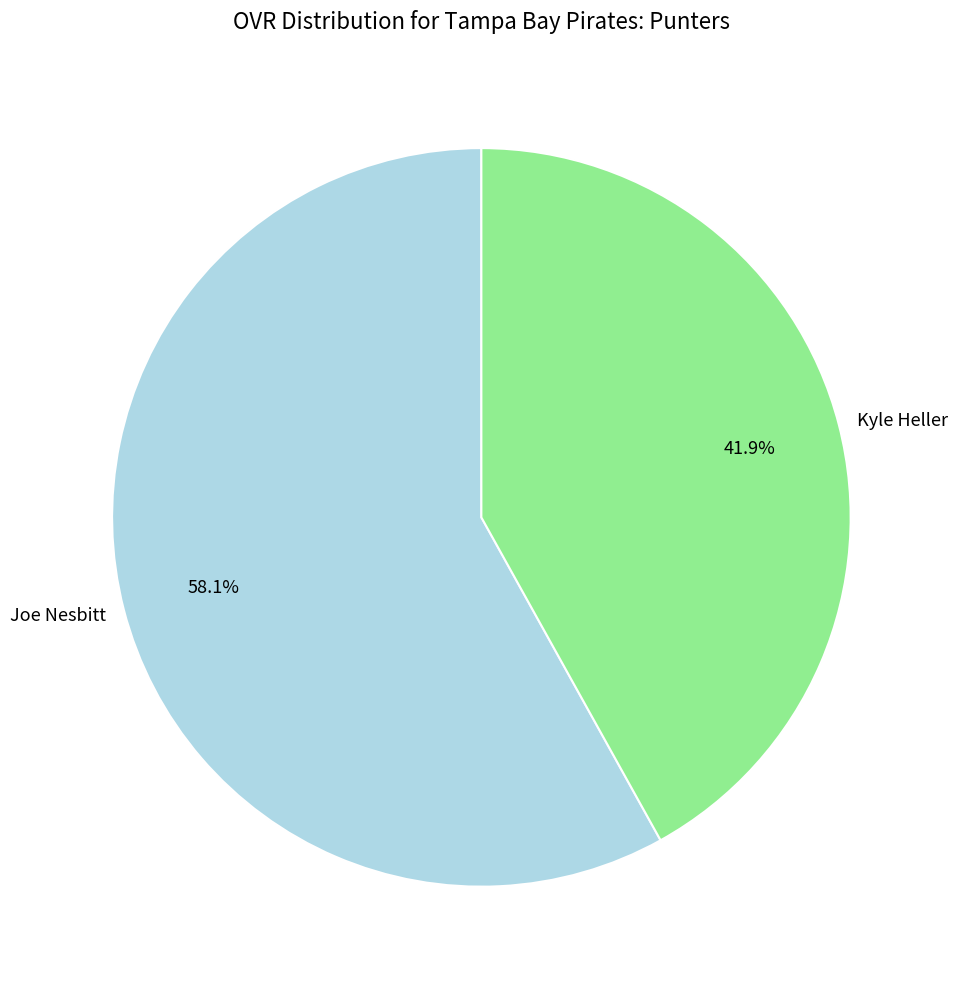

What is the largest slice in the pie chart?

Joe Nesbitt